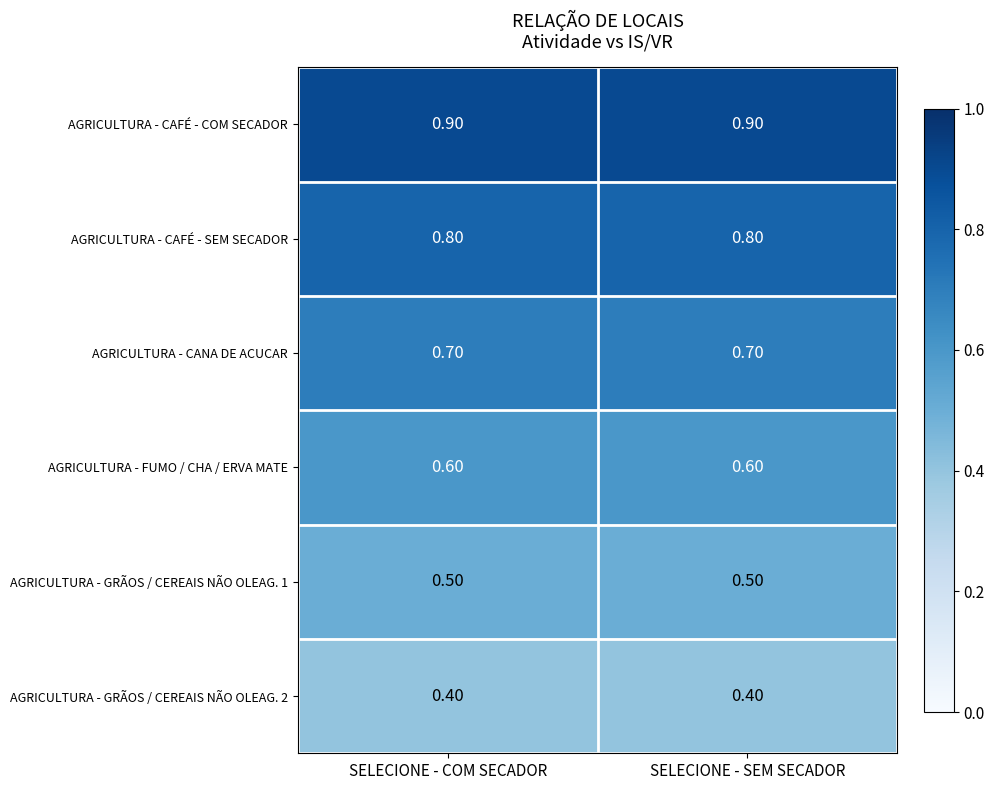

What is the difference between the highest and lowest values at SELECIONE - COM SECADOR?

0.5